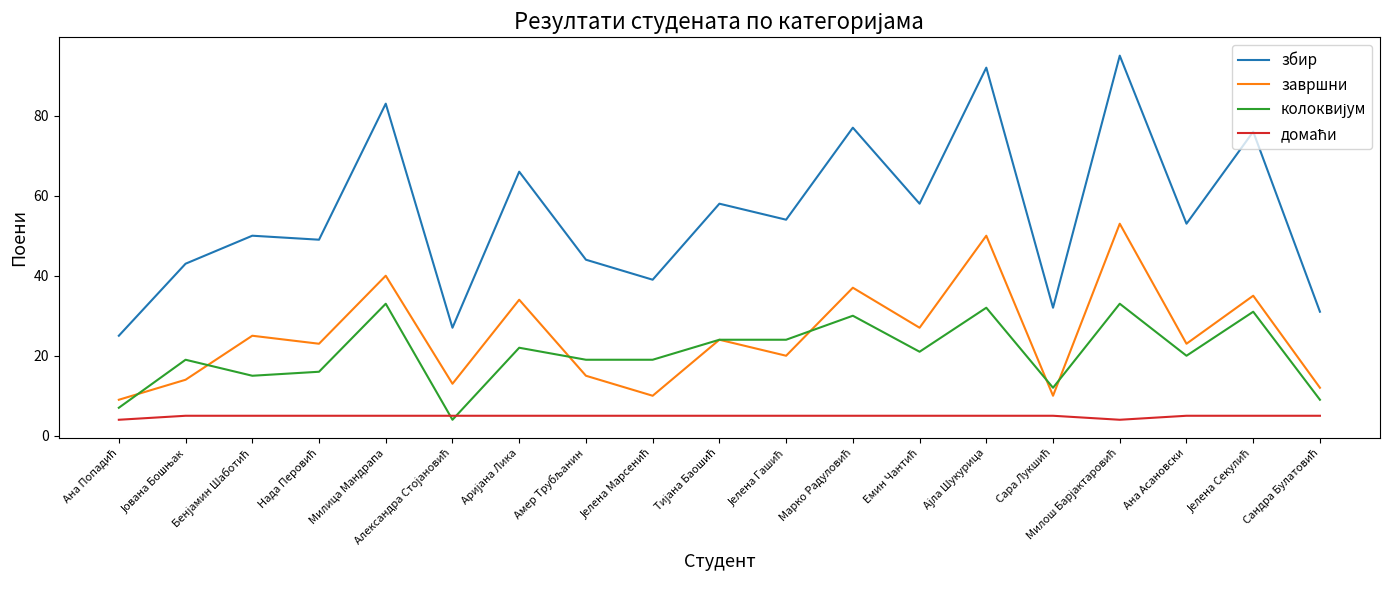

Is this an area chart (filled region under the line)?

No